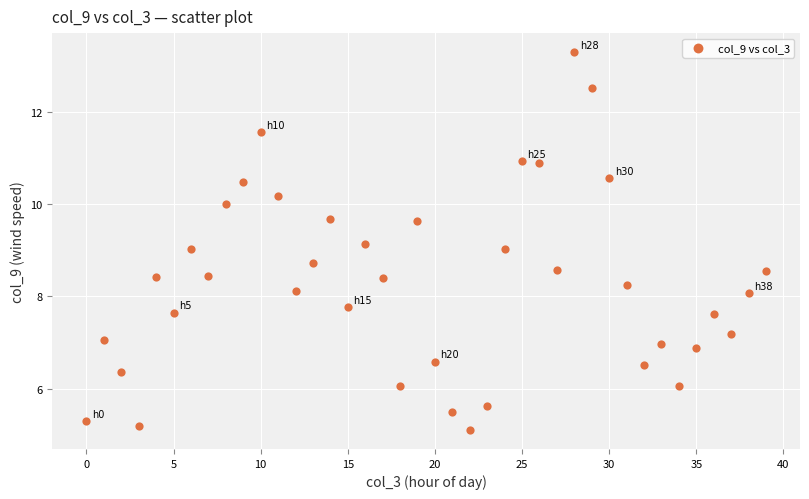

What is the range of Y values (max minus min)?

8.2